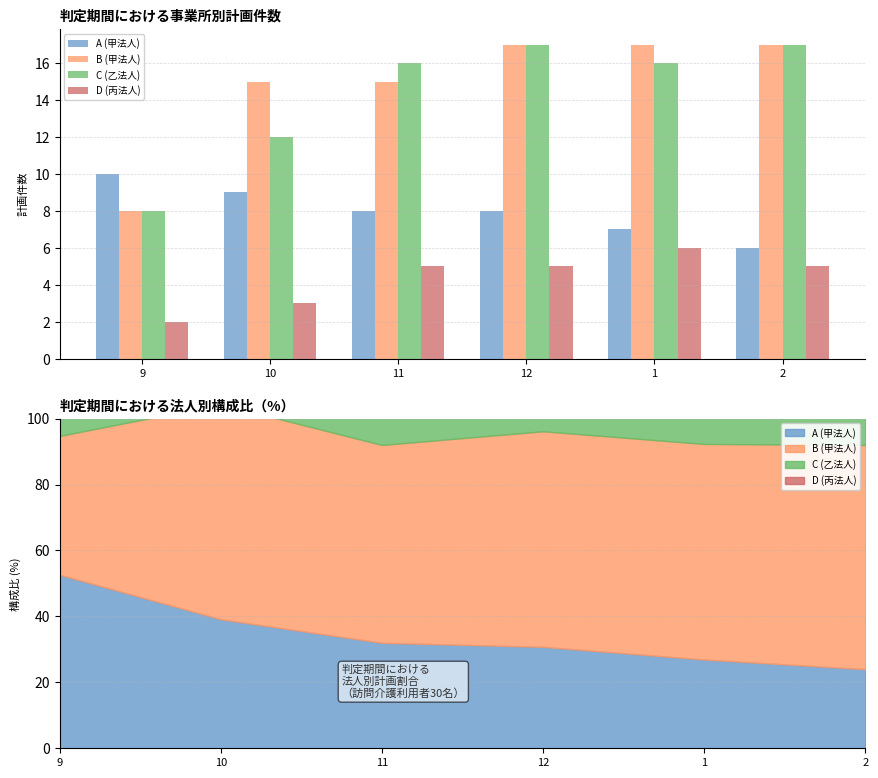

What is the difference between the C (乙法人) values at 9 and 1?

8